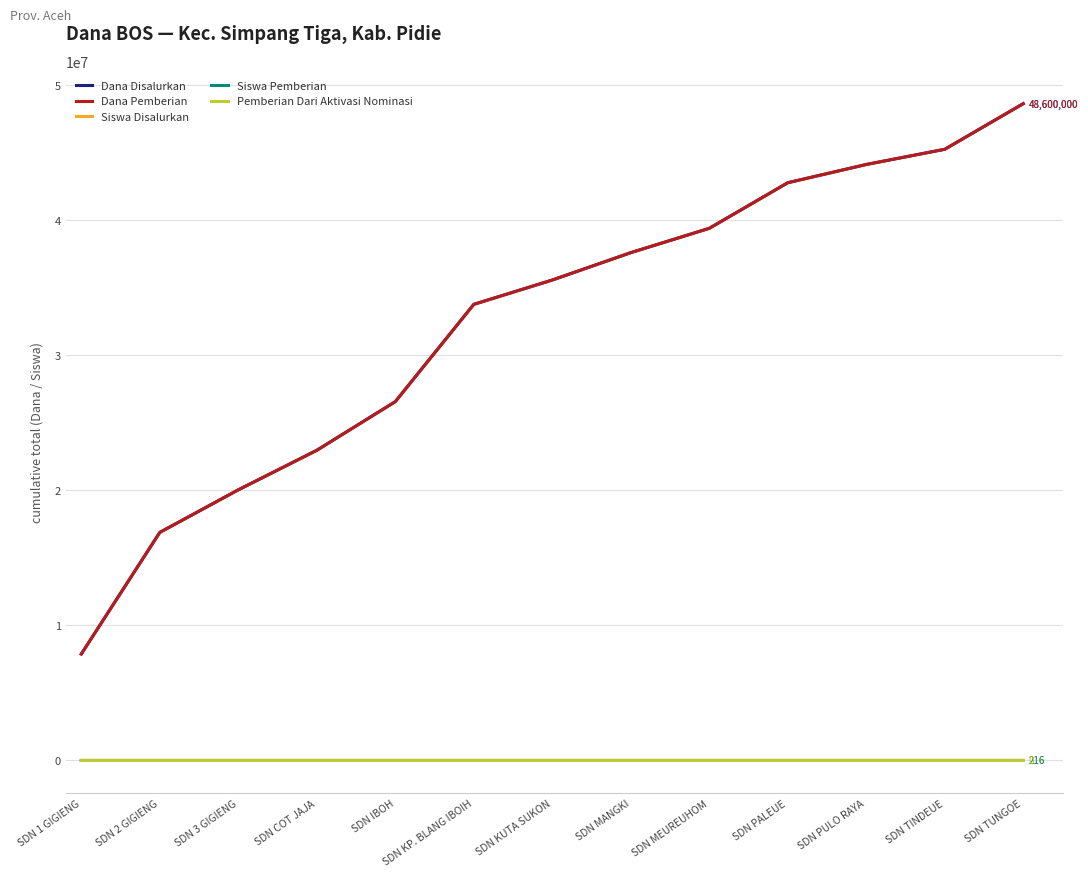

What is the label of the 4th point from the left?

SDN COT JAJA